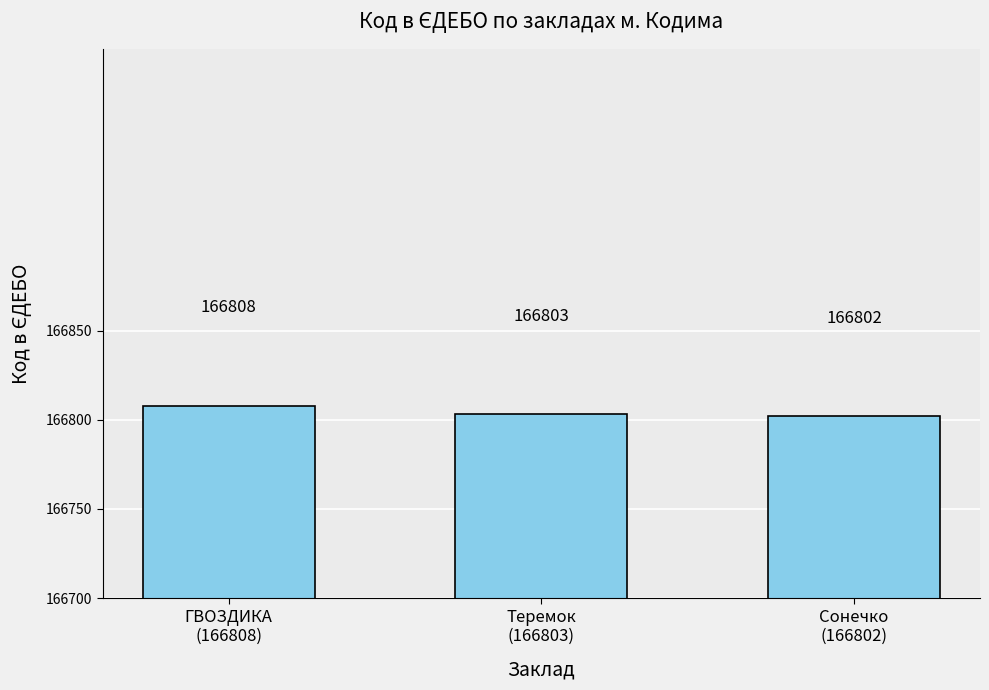

List the labels in order of value, smallest first.

Сонечко
(166802), Теремок
(166803), ГВОЗДИКА
(166808)